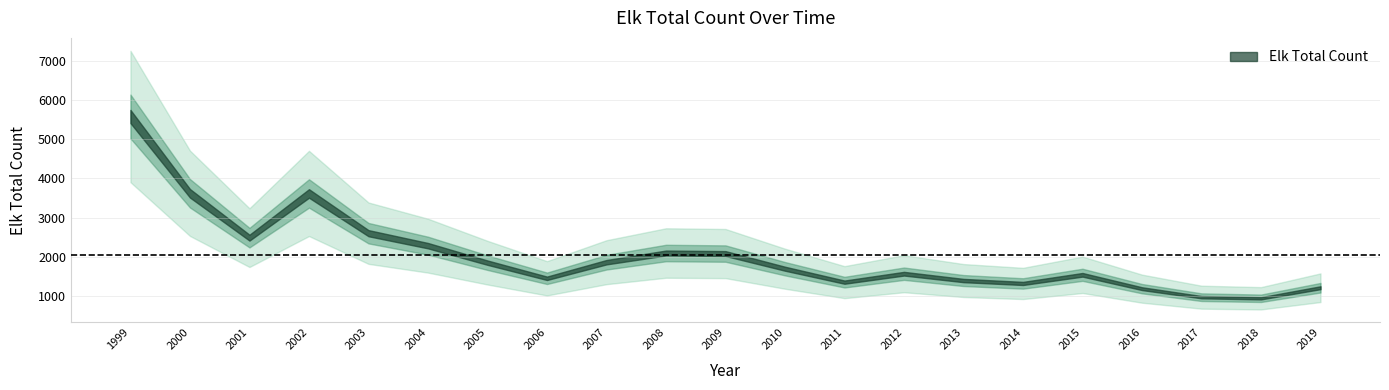

What is the change in value from 1999 to 2012?

-4004